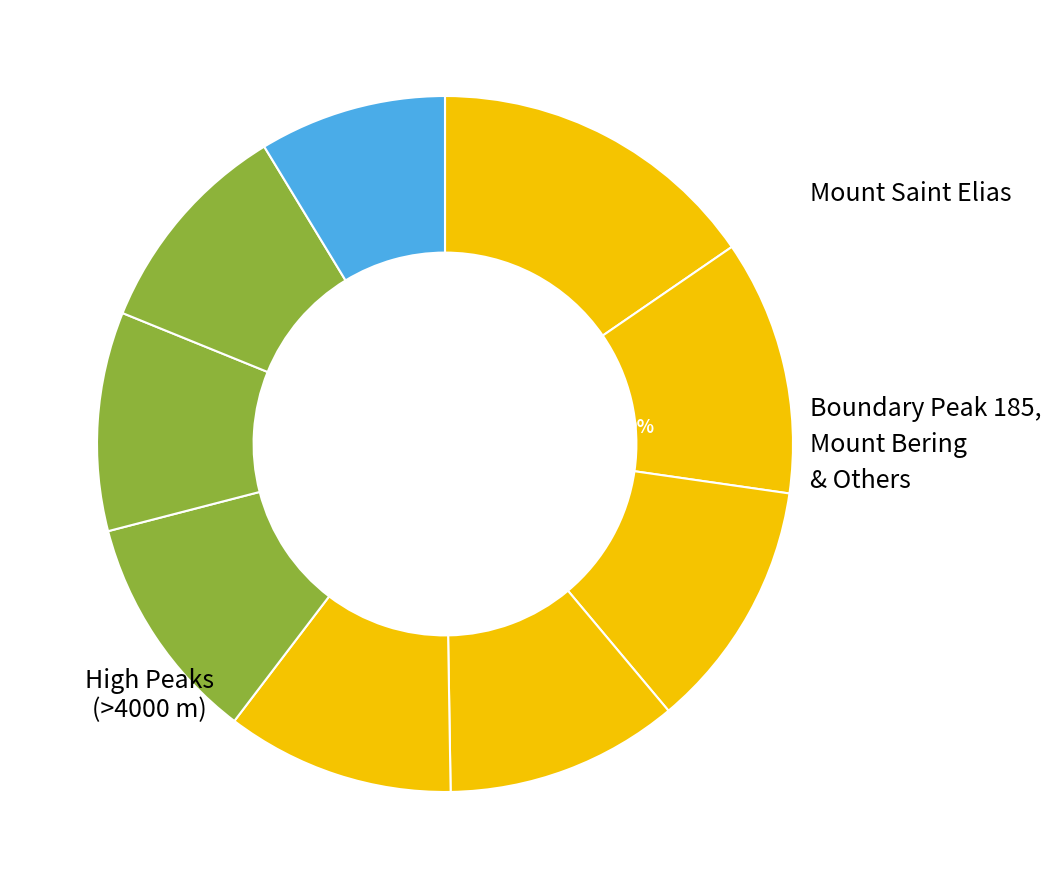

What is the largest slice in the pie chart?

Mount Saint Elias